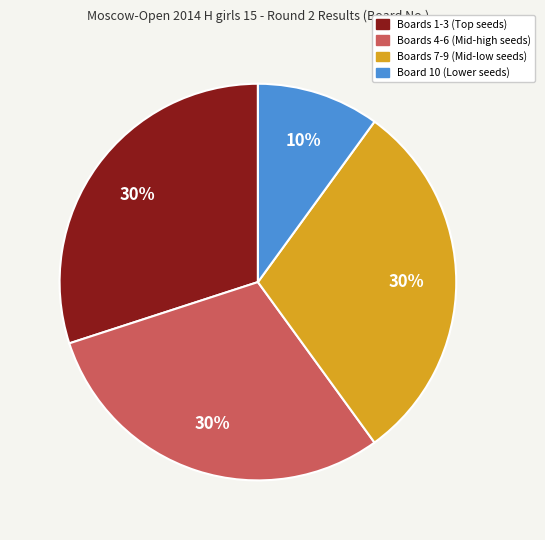

To the nearest percent, what is the average slice percentage?

25%